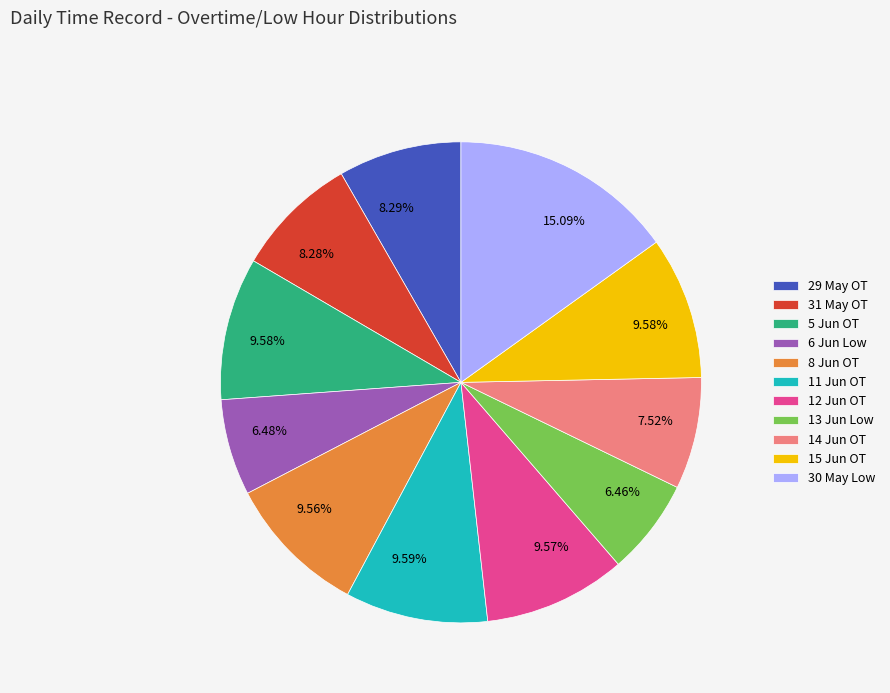

Do 30 May Low and 8 Jun OT together represent more than half of the pie?

No